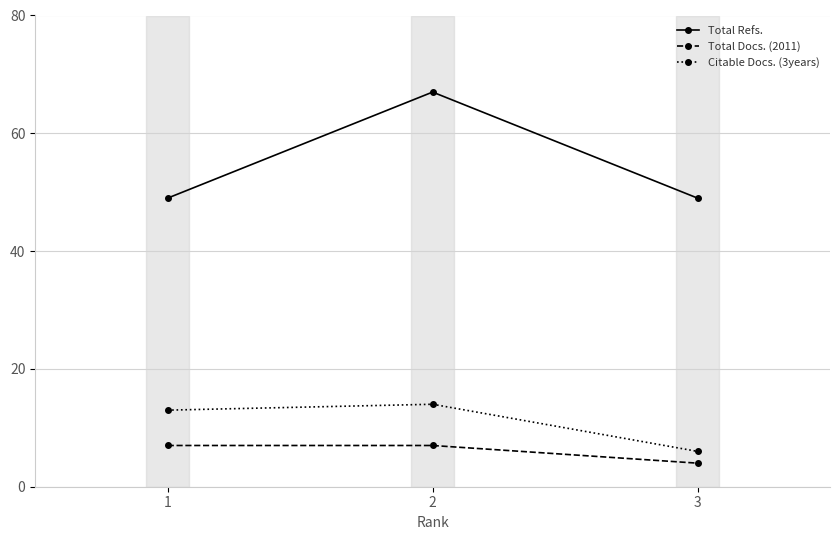

What is the greatest value displayed?

67